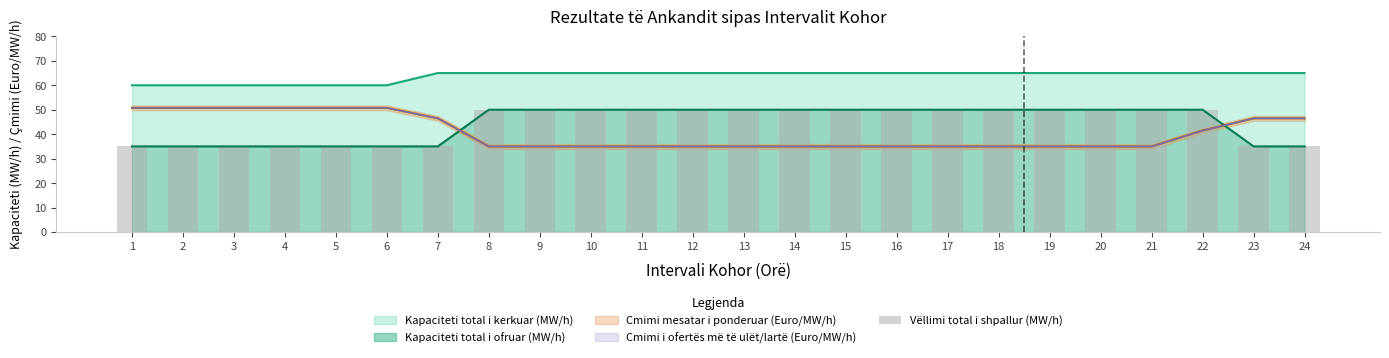

What is the maximum value for Cmimi i ofertës më të ulët/lartë (Euro/MW/h)?

50.8